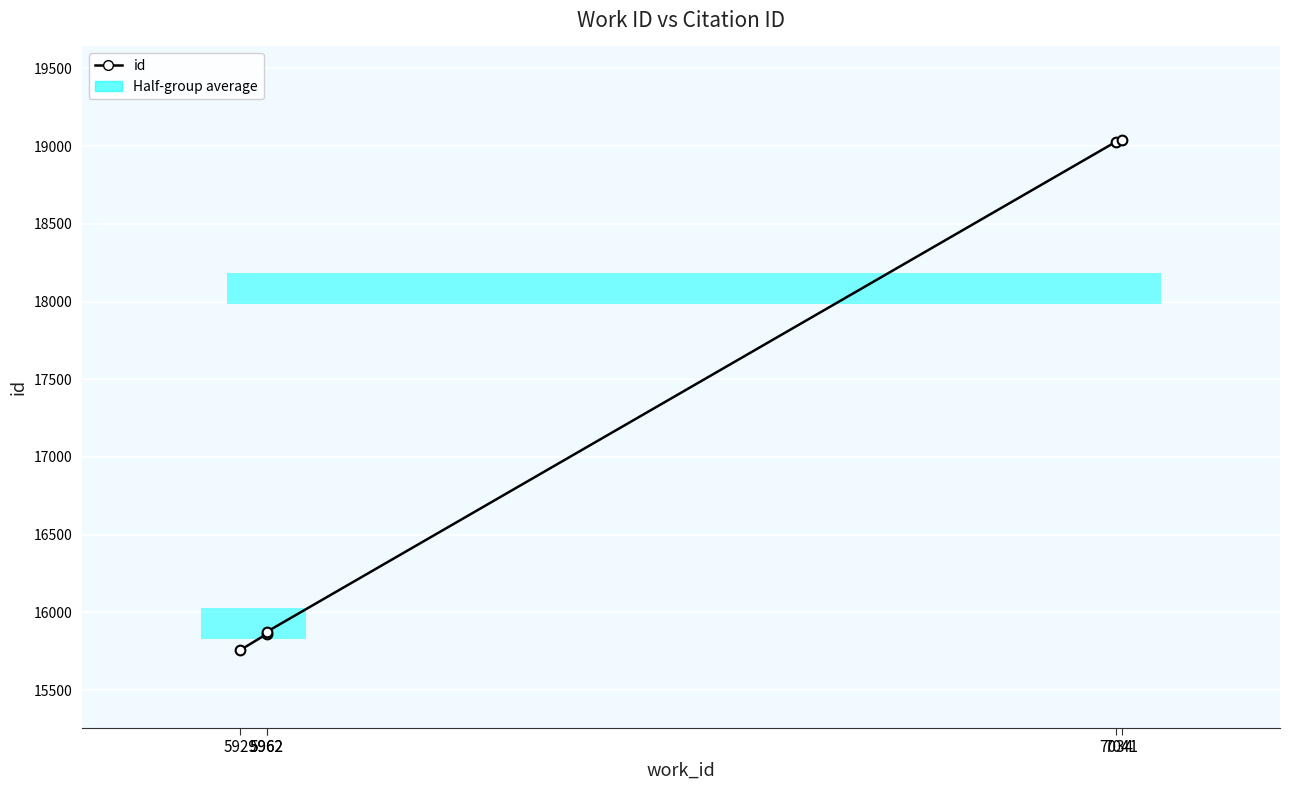

Is it true that the value at 7041 is 8358?

False